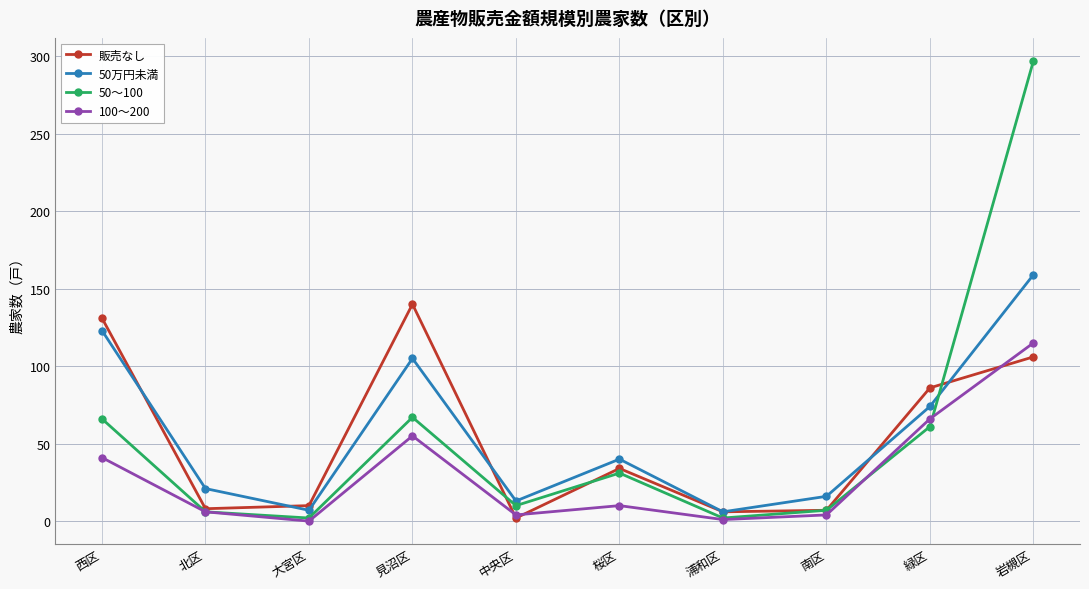

What is the spread (max minus min) of values at 緑区?

25